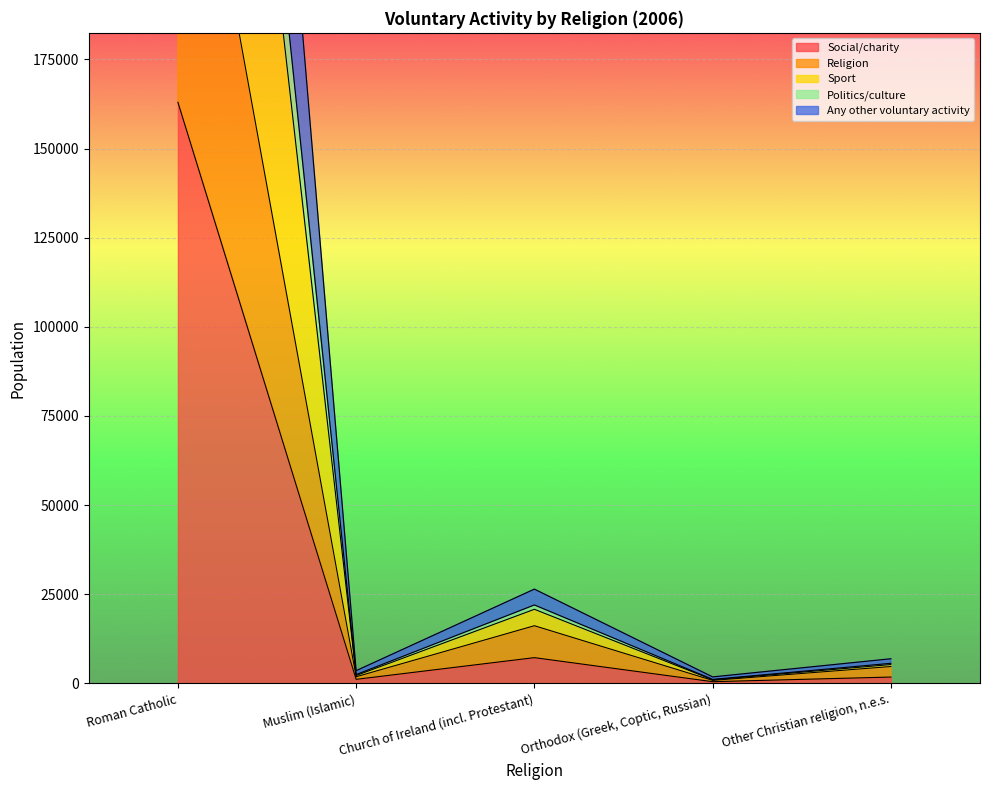

Is it true that Social/charity equals 7199 at Church of Ireland (incl. Protestant)?

True